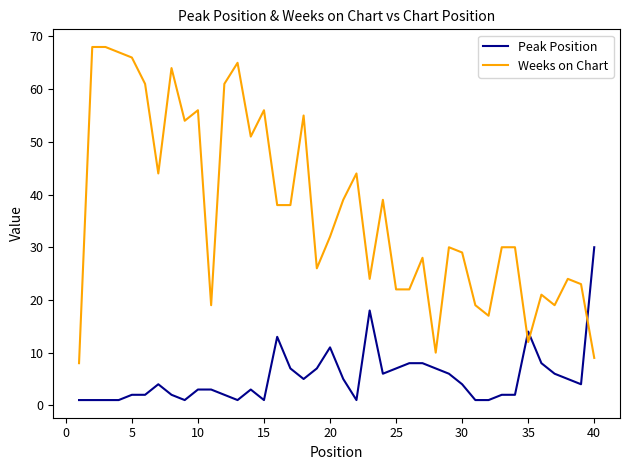

Rank the series by their maximum value, from highest to lowest.

Weeks on Chart, Peak Position